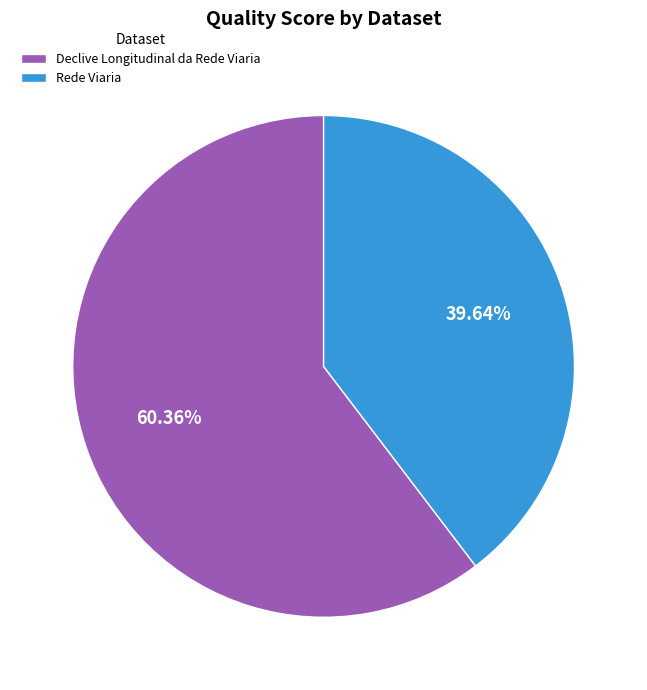

To the nearest percent, what percentage of the pie is Rede Viaria?

40%